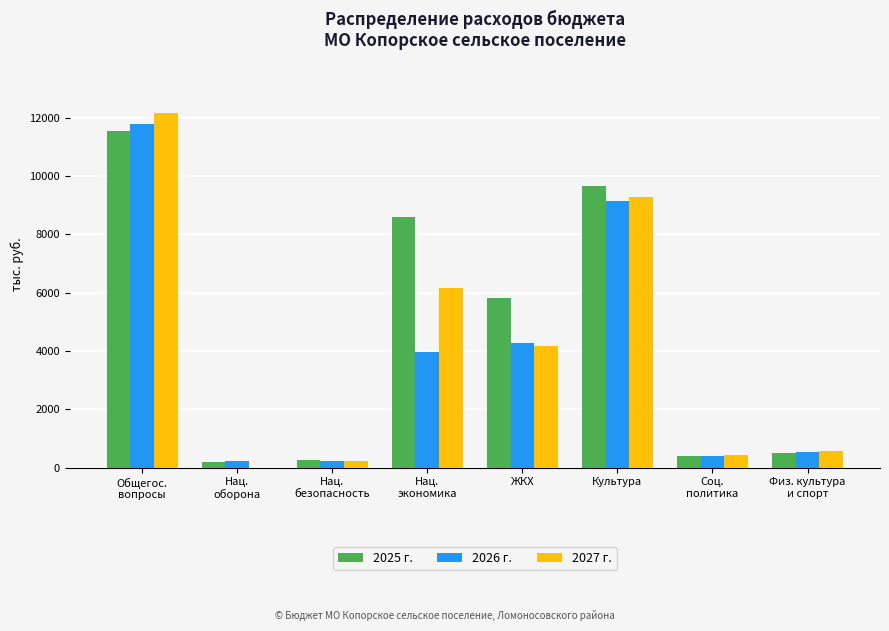

Is it true that 2026 г. equals 9158.1 at Культура?

True